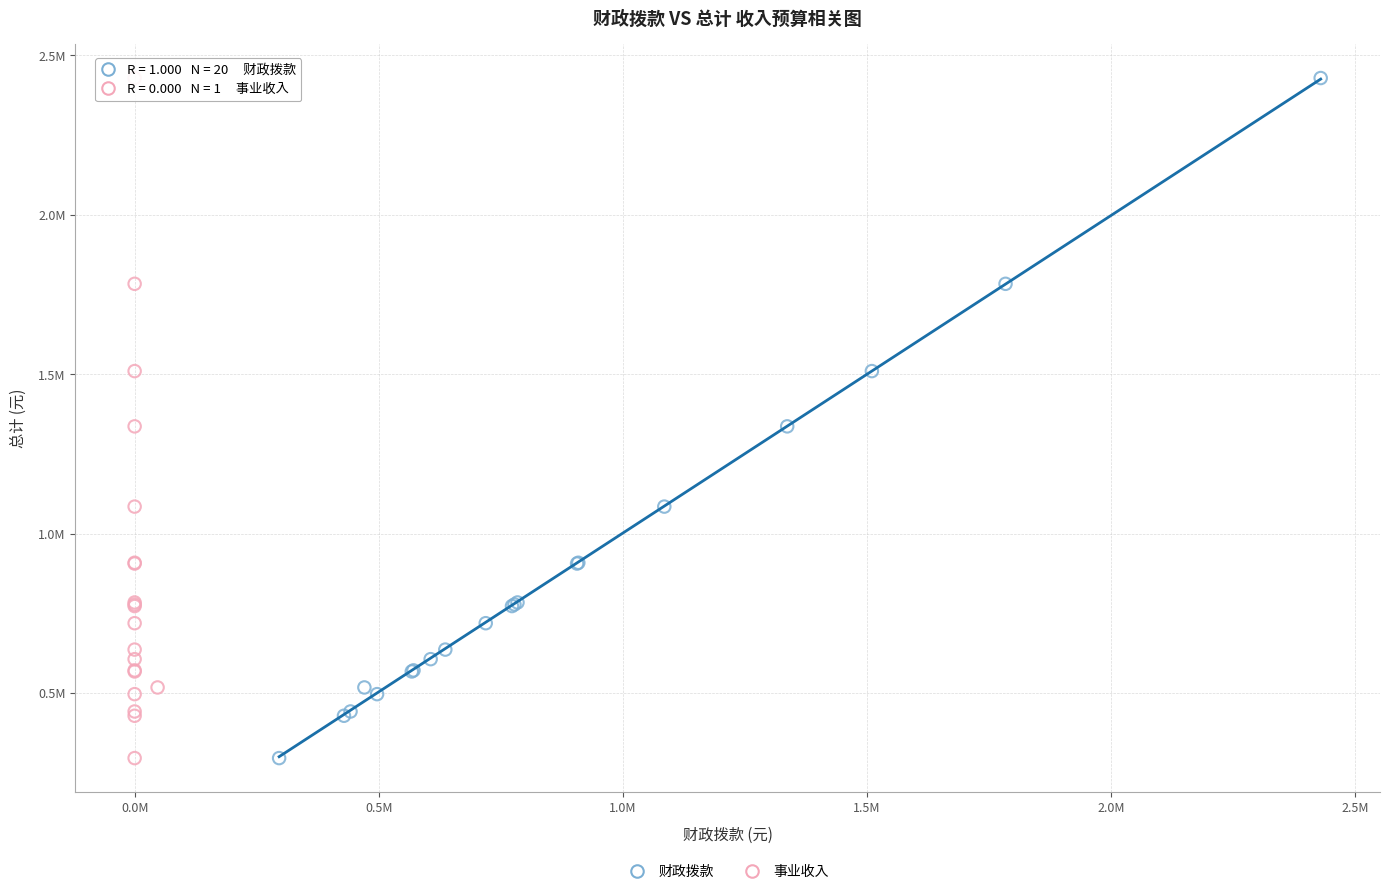

What are all the series names shown in the legend?

财政拨款, 事业收入